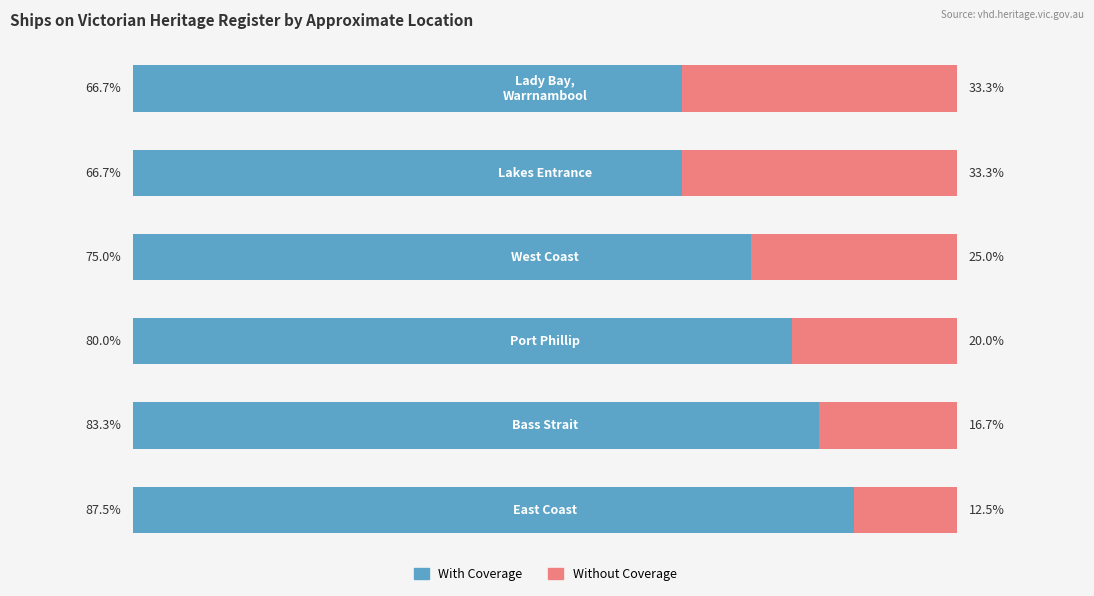

What are all the series names shown in the legend?

With Coverage, Without Coverage